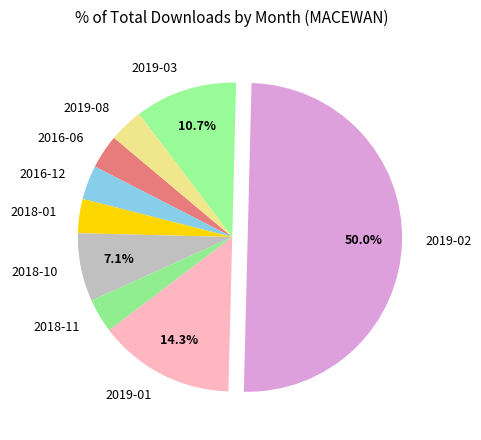

Does 2019-08 represent more than half of the total?

No